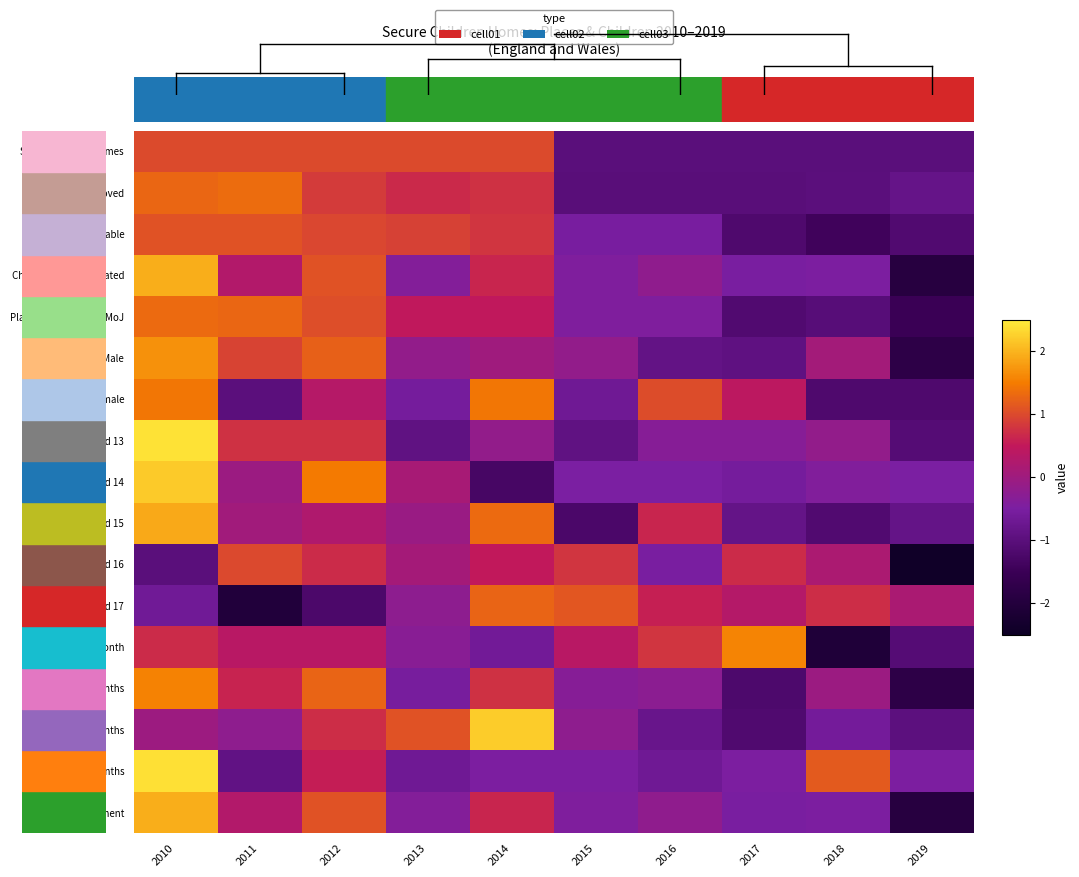

At which category does the chart reach its minimum across all series?

2019